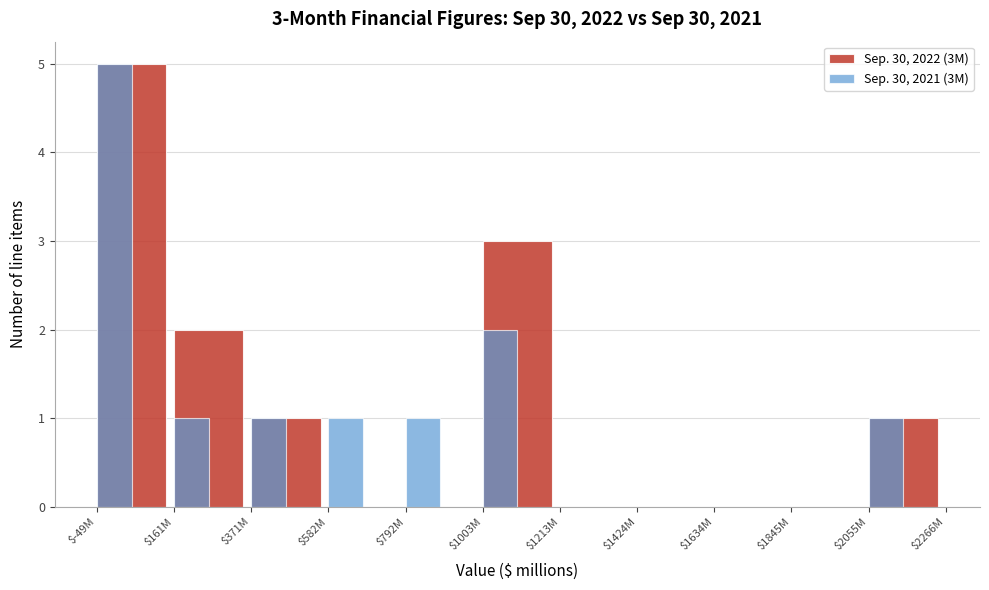

At which label does Sep. 30, 2022 (3M) reach its peak?

$-49M